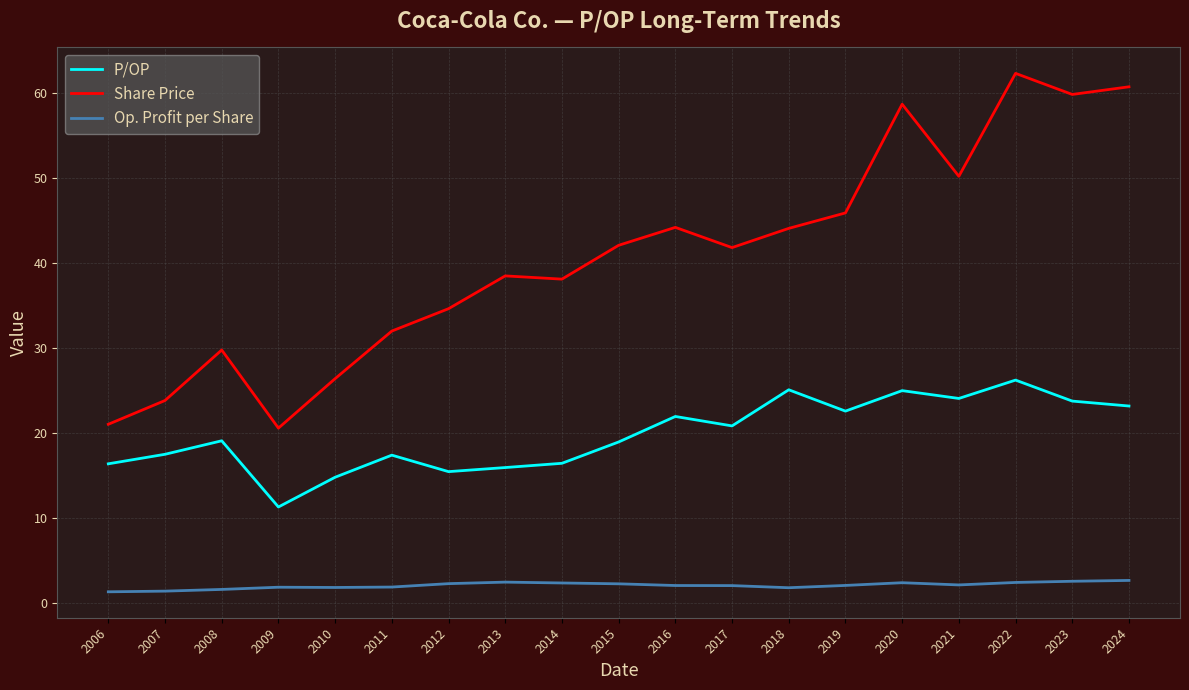

Does the chart have visible grid lines?

Yes